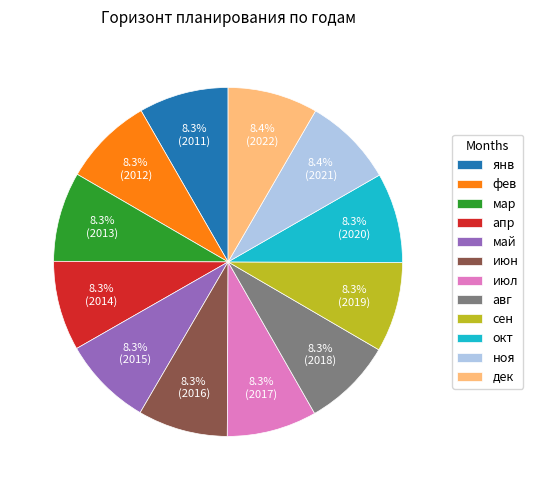

To the nearest percent, what portion does окт represent?

8%